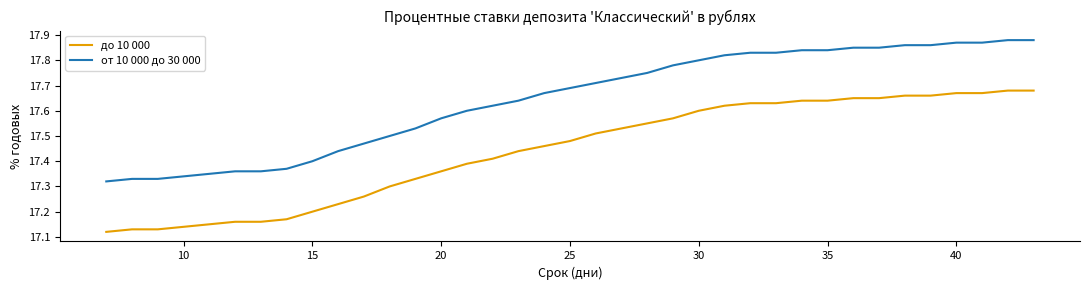

Rank the series by their average value, from highest to lowest.

от 10 000 до 30 000, до 10 000